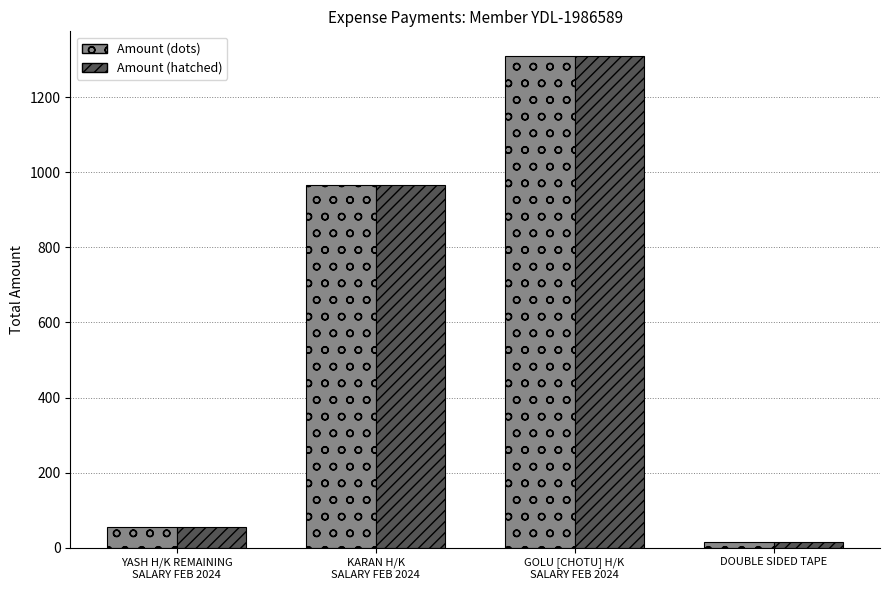

What is the maximum value shown in the chart?

1310